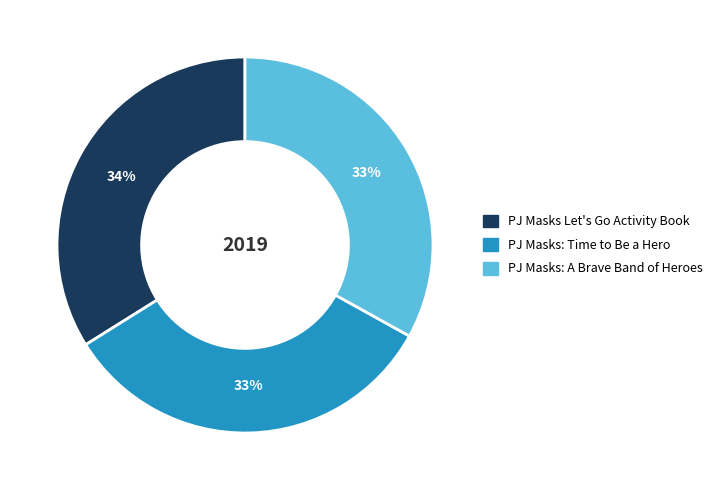

Does PJ Masks Let's Go Activity Book account for over 50% of the chart?

No